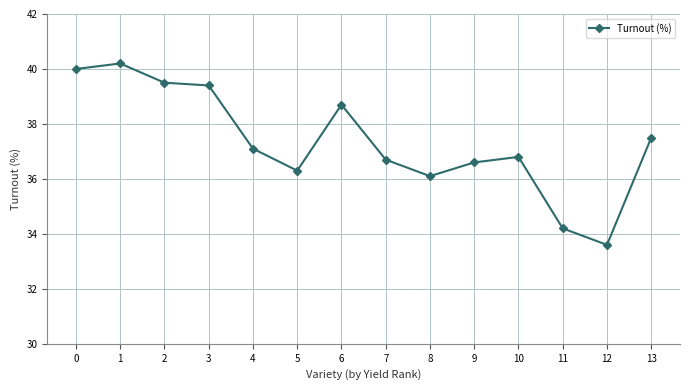

How many distinct data groups are displayed?

1